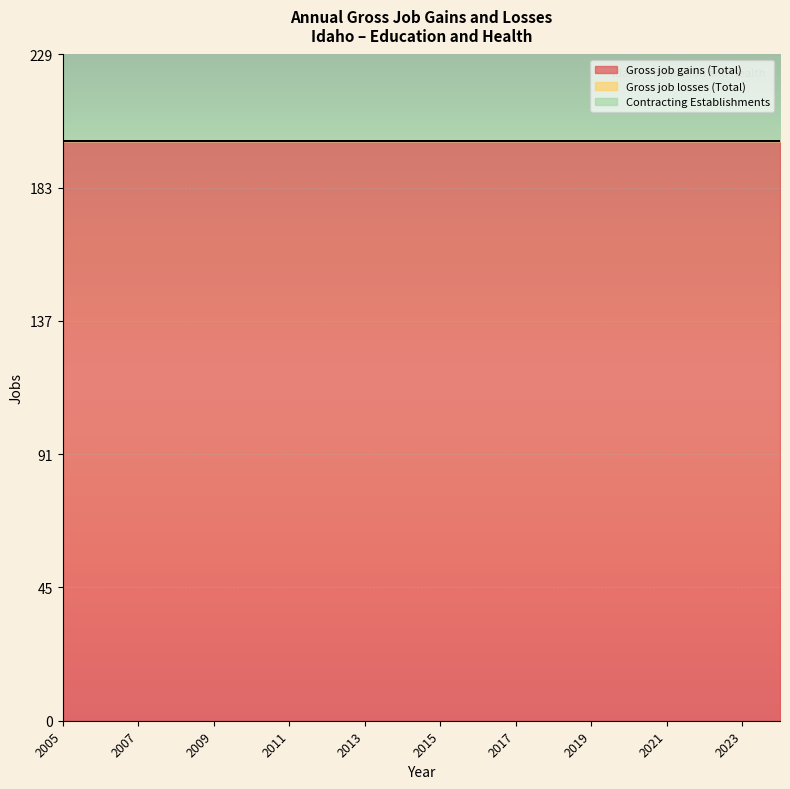

Reading left to right, list all the values displayed in this chart.

Gross job gains (Total): 200	200	200	200	200	200	200	200	200	200	200	200	200	200	200	200	200	200	200	200
Gross job losses (Total): 0	0	0	0	0	0	0	0	0	0	0	0	0	0	0	0	0	0	0	0
Contracting Establishments: 0	0	0	0	0	0	0	0	0	0	0	0	0	0	0	0	0	0	0	0